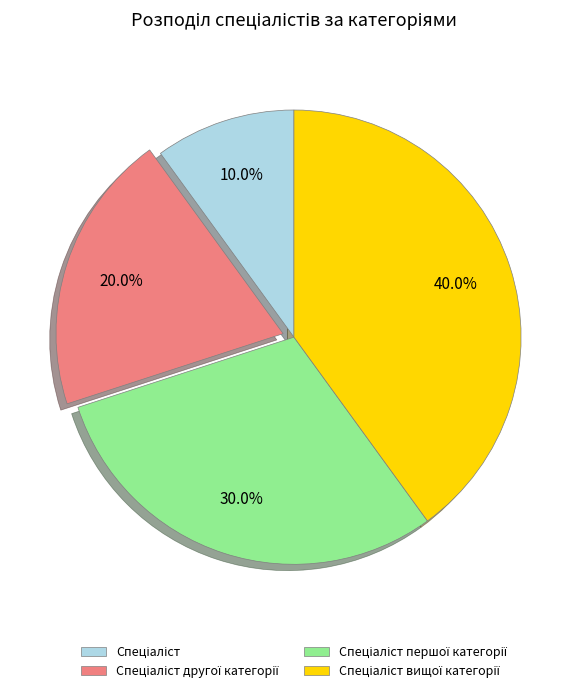

Is there a majority slice in this chart?

No